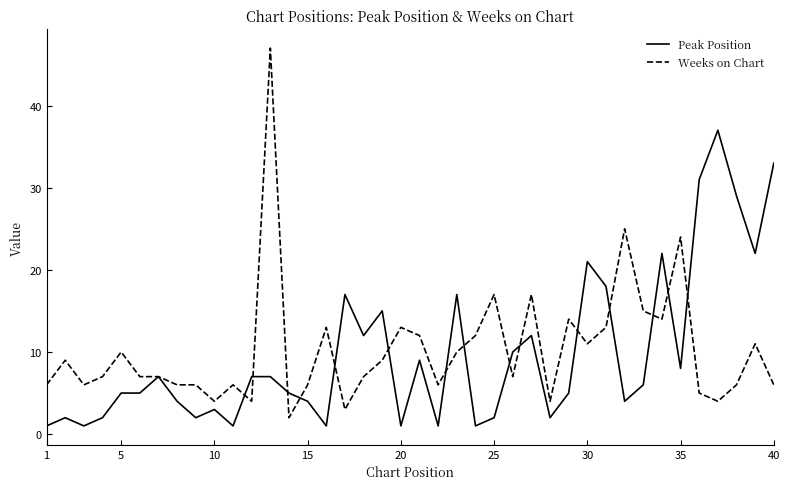

What are all the series names shown in the legend?

Peak Position, Weeks on Chart